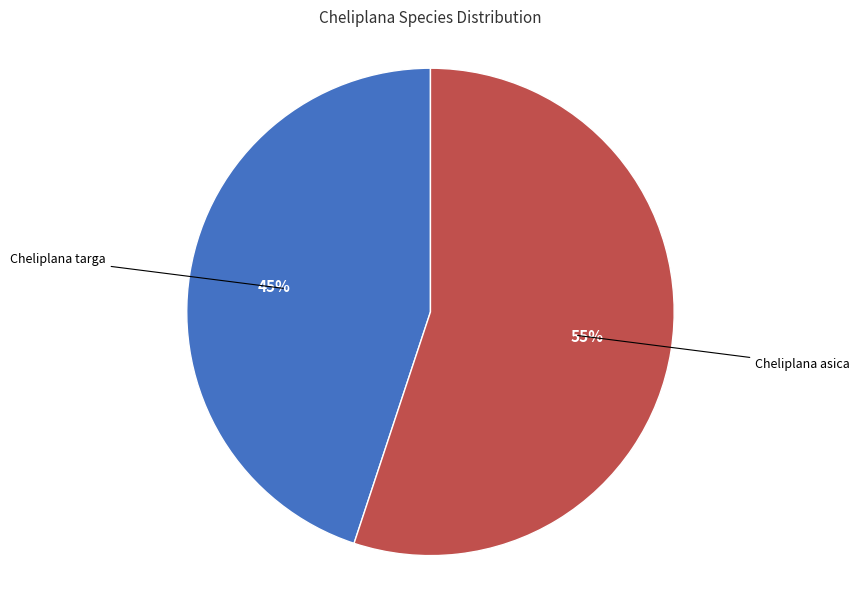

Is there a majority slice in this chart?

Yes